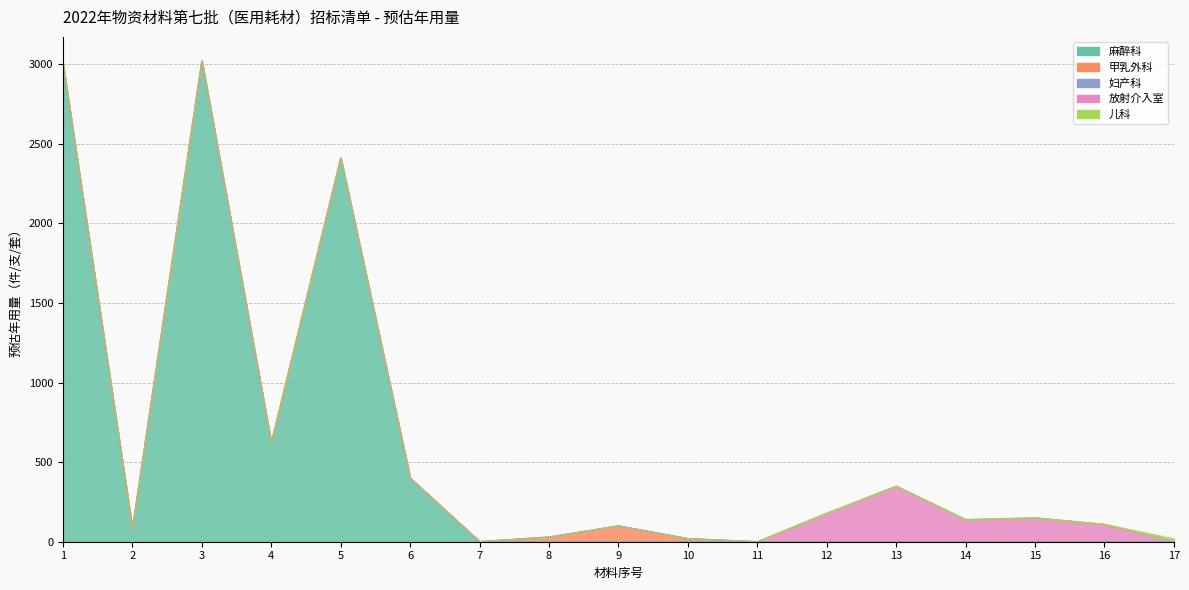

Reading left to right, extract all data points from this chart.

3000	80	3020	620	2410	400	1	30	100	20	1	180	350	140	151	110	18